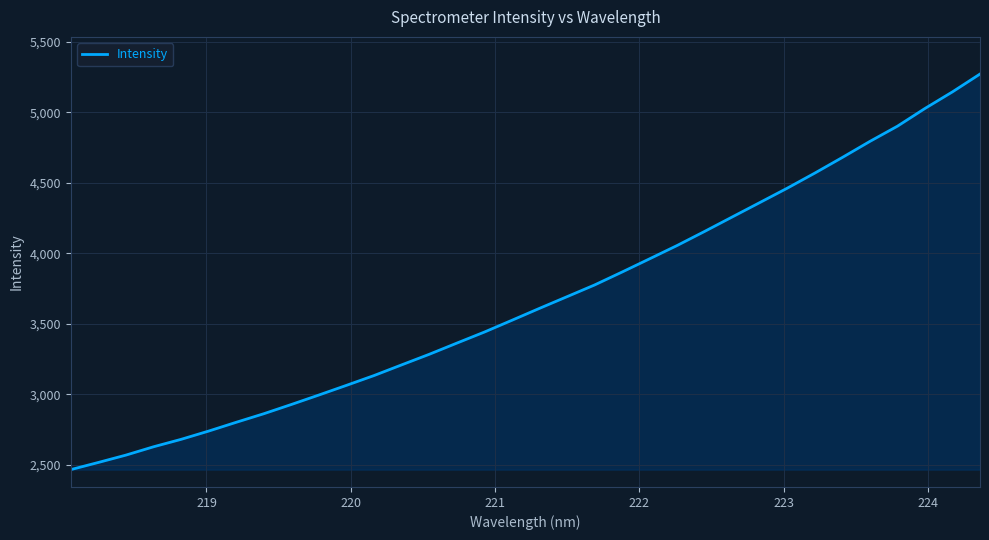

What is the smallest value displayed?

2465.1